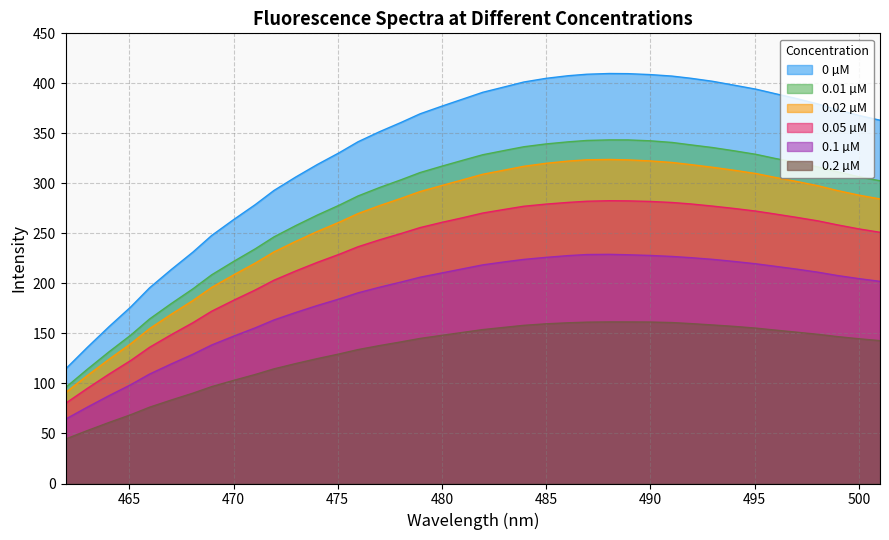

True or false: 0.1 µM and 0.02 µM intersect in this chart.

False